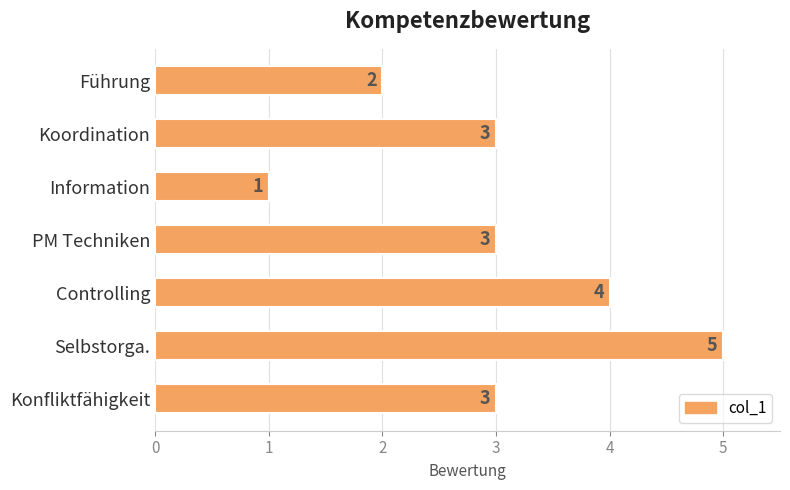

How many categories are shown in the chart?

7